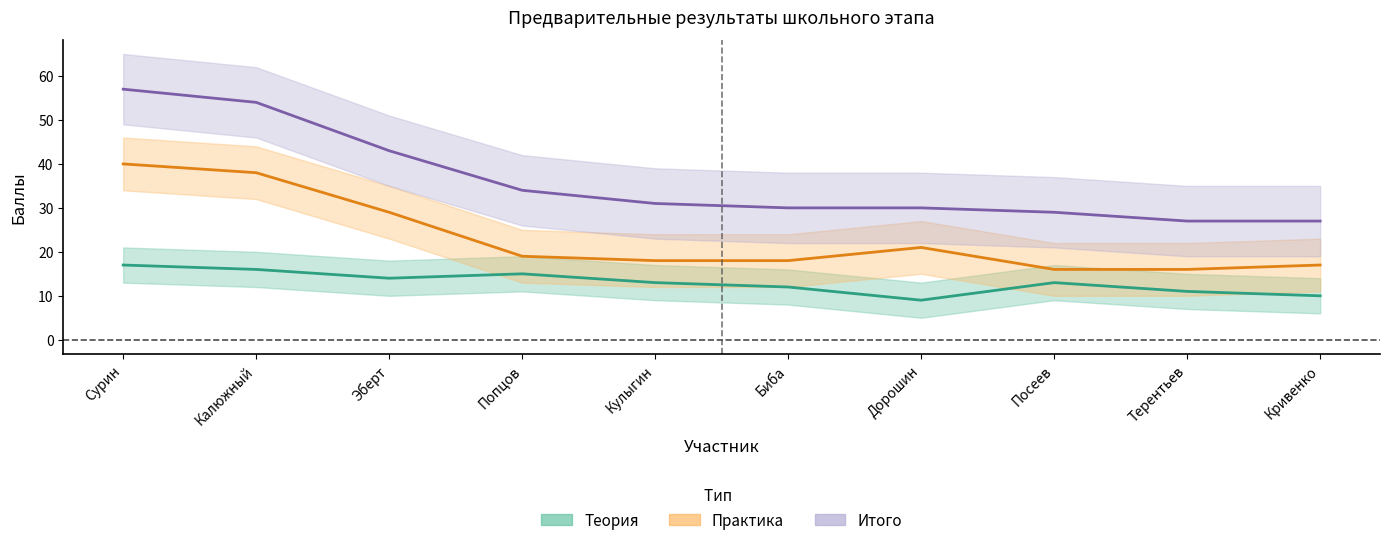

How many data points in Итого are less than 31?

5